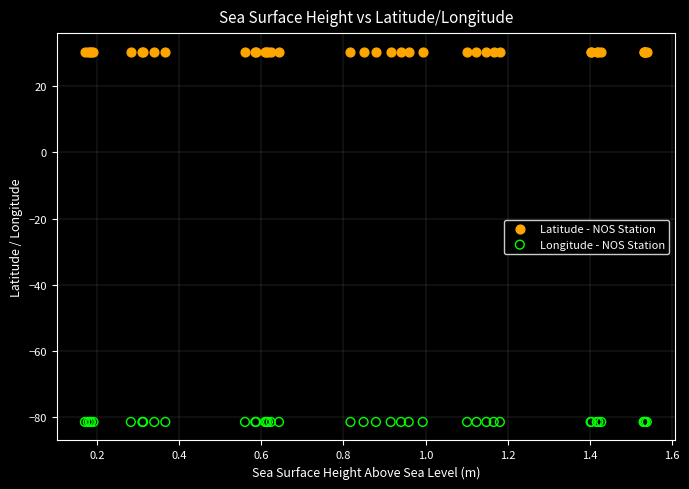

Which series reaches the maximum Y coordinate?

Latitude - NOS Station